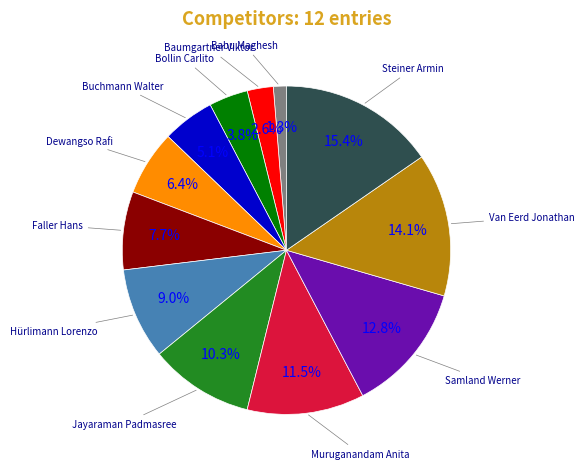

Rank the categories by value from highest to lowest.

Steiner Armin, Van Eerd Jonathan, Samland Werner, Muruganandam Anita, Jayaraman Padmasree, Hürlimann Lorenzo, Faller Hans, Dewangso Rafi, Buchmann Walter, Bollin Carlito, Baumgartner Viktor, Babu Maghesh